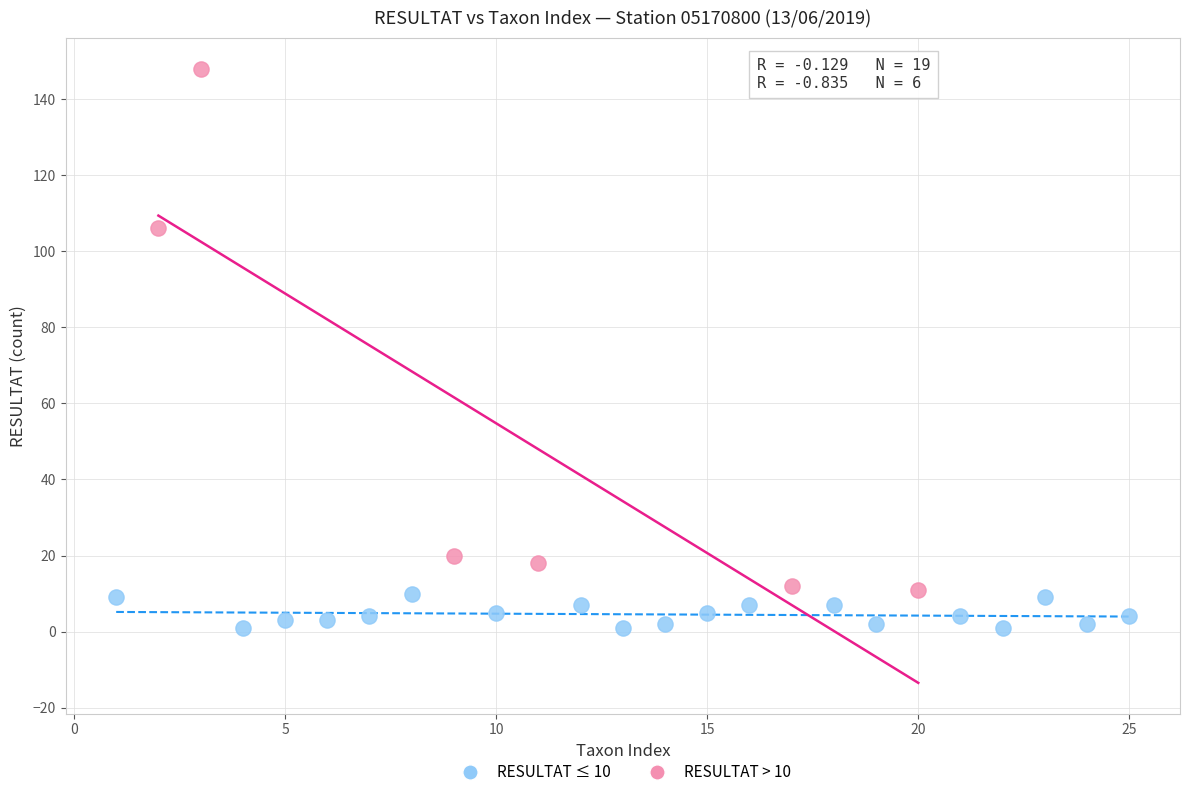

Which series has the widest spread of Y values?

RESULTAT > 10